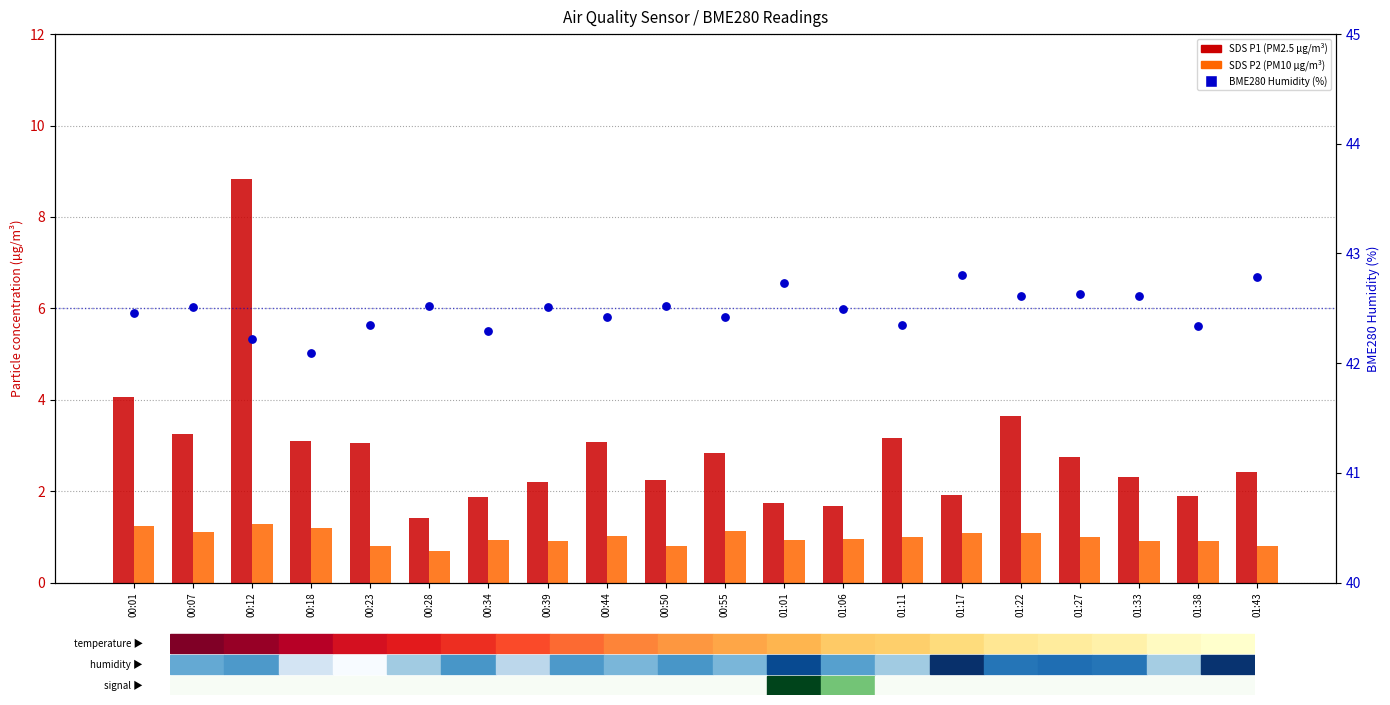

Which series contains the lowest Y value?

SDS P2 (PM10)